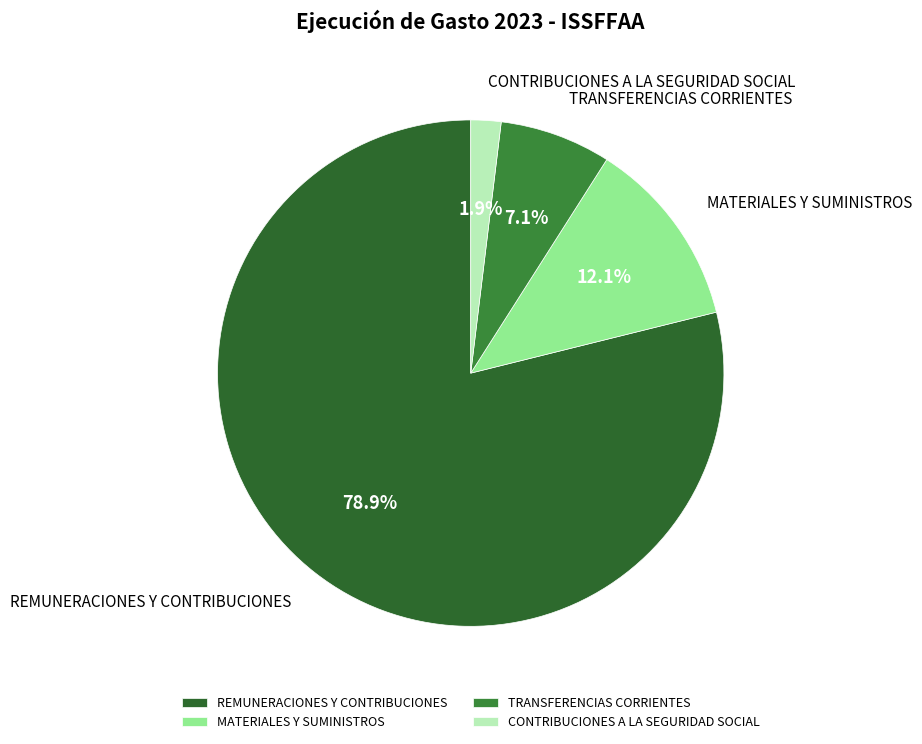

To the nearest percent, what is the difference between the largest and smallest slice percentages?

77%